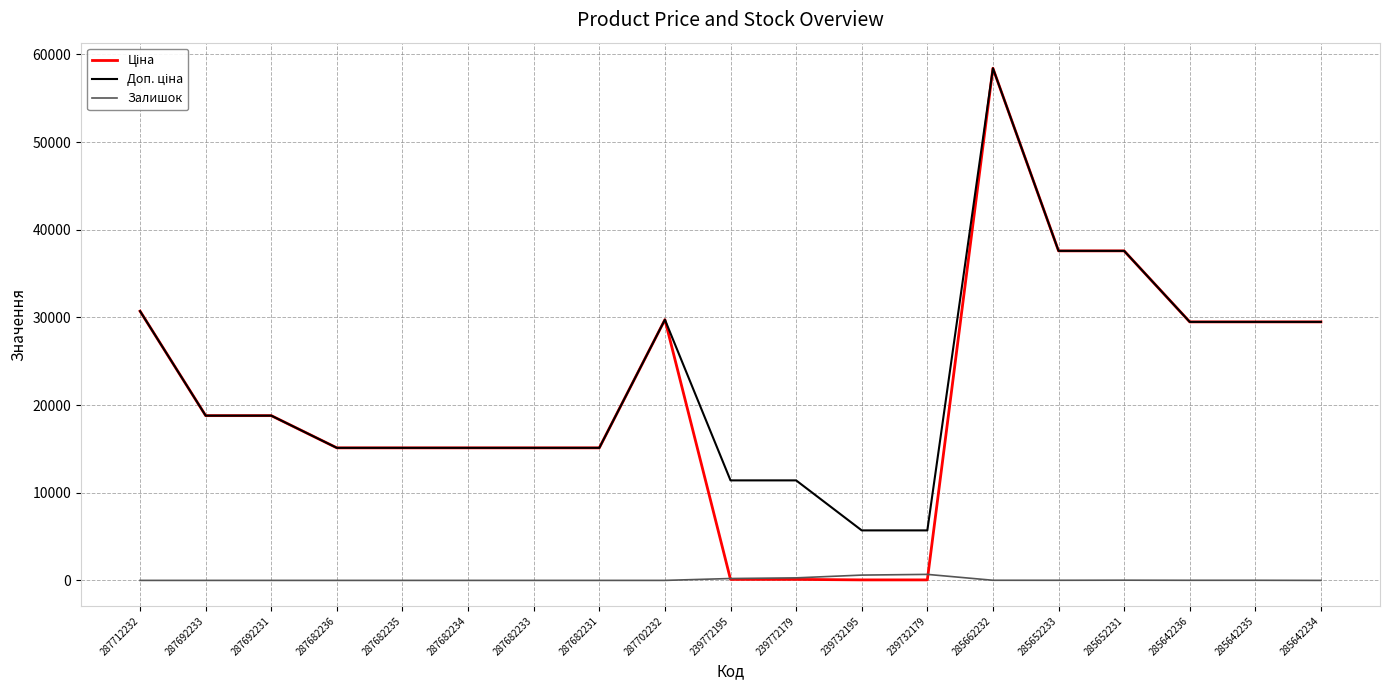

The Залишок series shows 0.0 at 287682235. True or false?

True